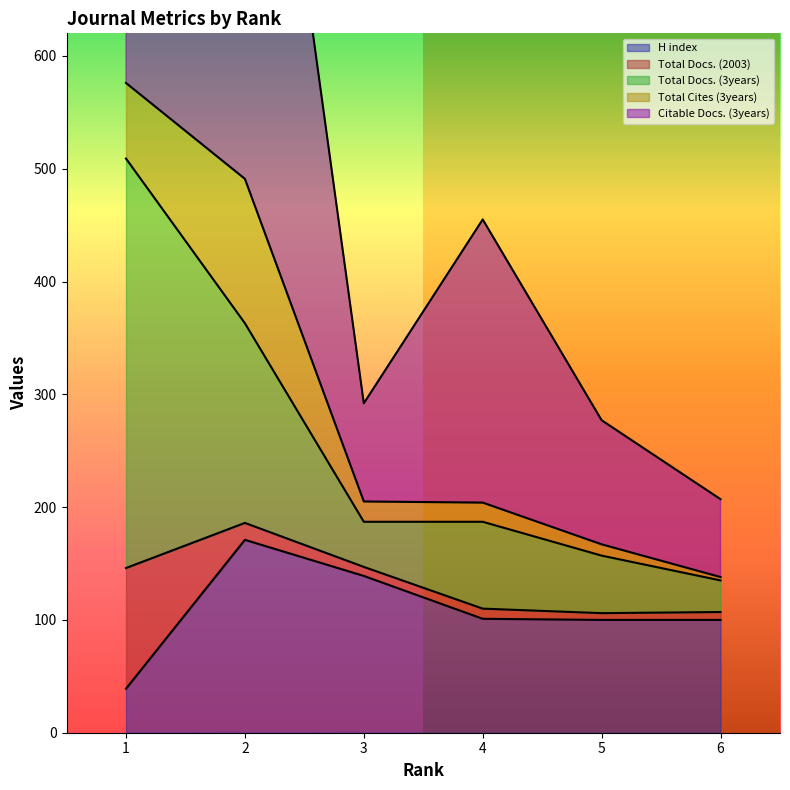

Is it true that Citable Docs. (3years) equals 23 at 5?

False